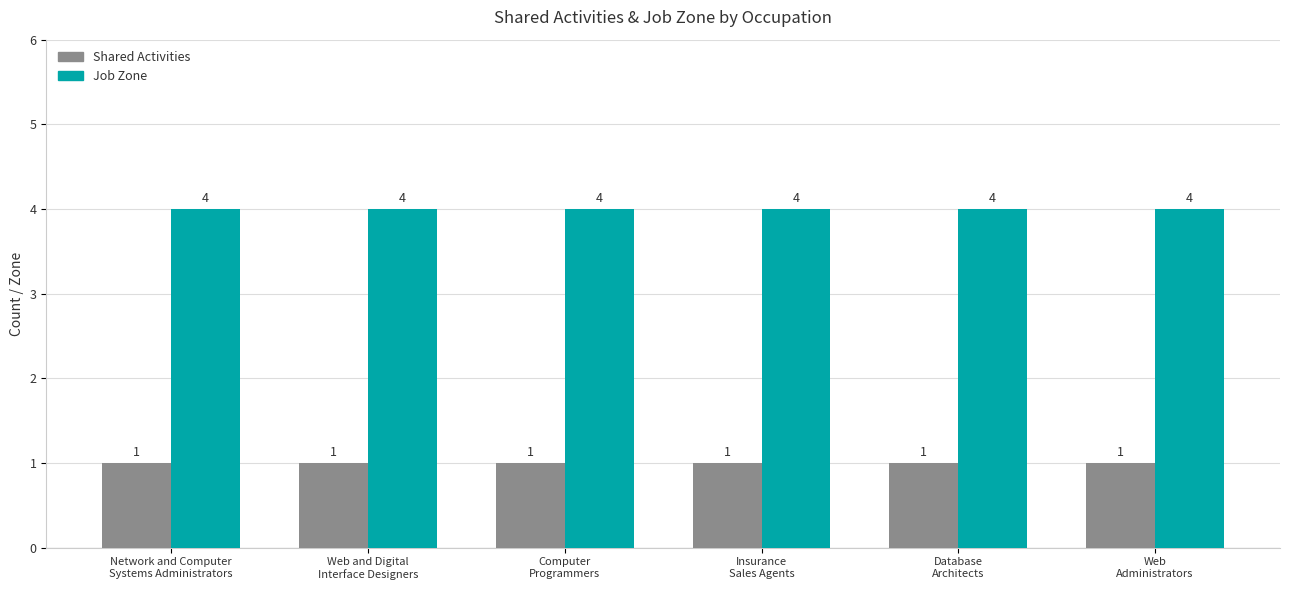

Rank the series by their average value, from lowest to highest.

Shared Activities, Job Zone